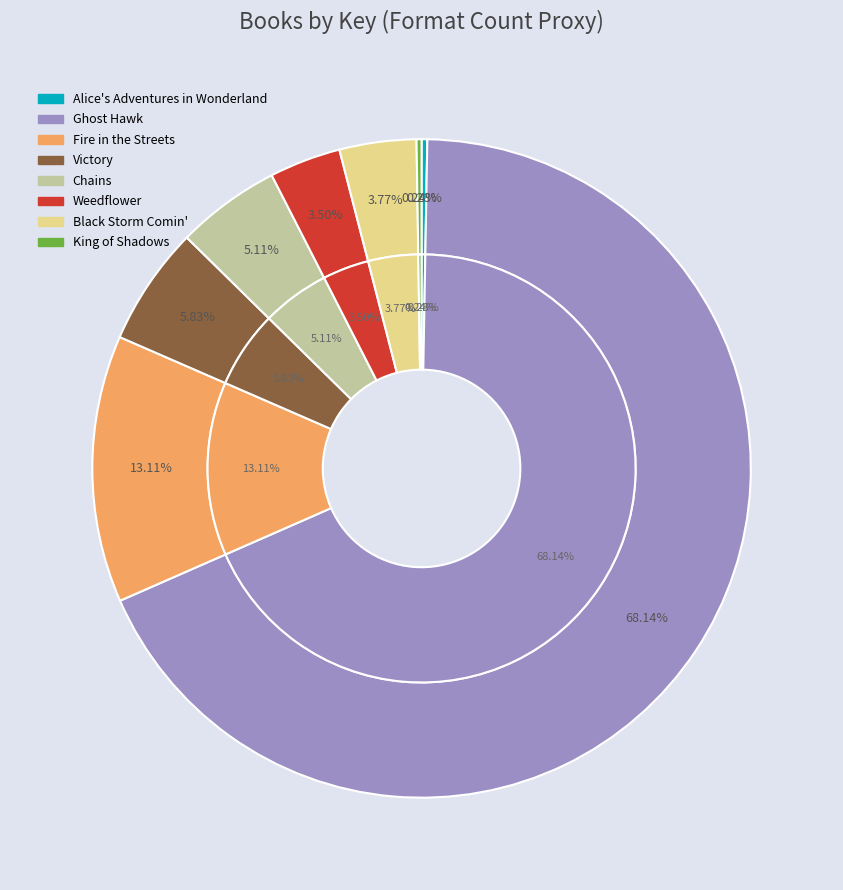

Is Ghost Hawk the majority of the pie?

Yes